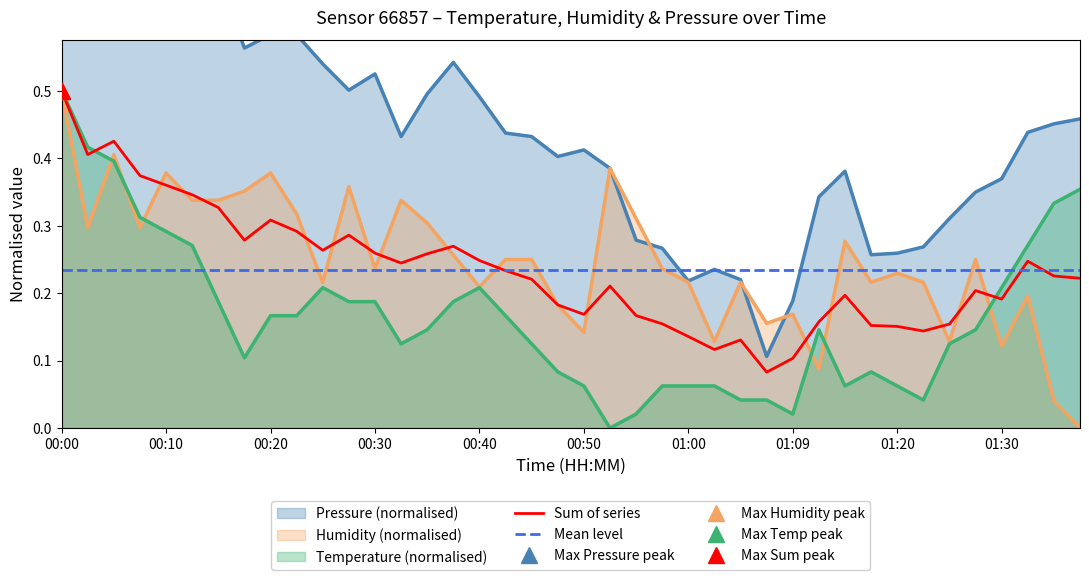

What is the sum of all humidity values?

9.9